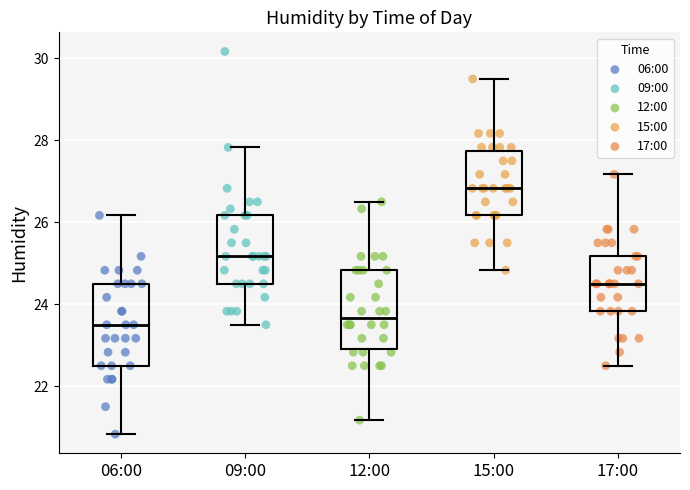

Reading left to right, transcribe this box plot: for each box, give where its median line is, the range the box spans, and where its two whiskers end, as read against the y-axis. The values are not printed on the chart, so give them approximately, as read against the axis.

06:00: median 23.6, box 22.6 to 24.6, whiskers 20.8 to 26.2
09:00: median 25.2, box 24.6 to 26.2, whiskers 23.6 to 27.8
12:00: median 23.6, box 23.0 to 24.8, whiskers 21.2 to 26.6
15:00: median 26.8, box 26.2 to 27.8, whiskers 24.8 to 29.6
17:00: median 24.6, box 23.8 to 25.2, whiskers 22.6 to 27.2